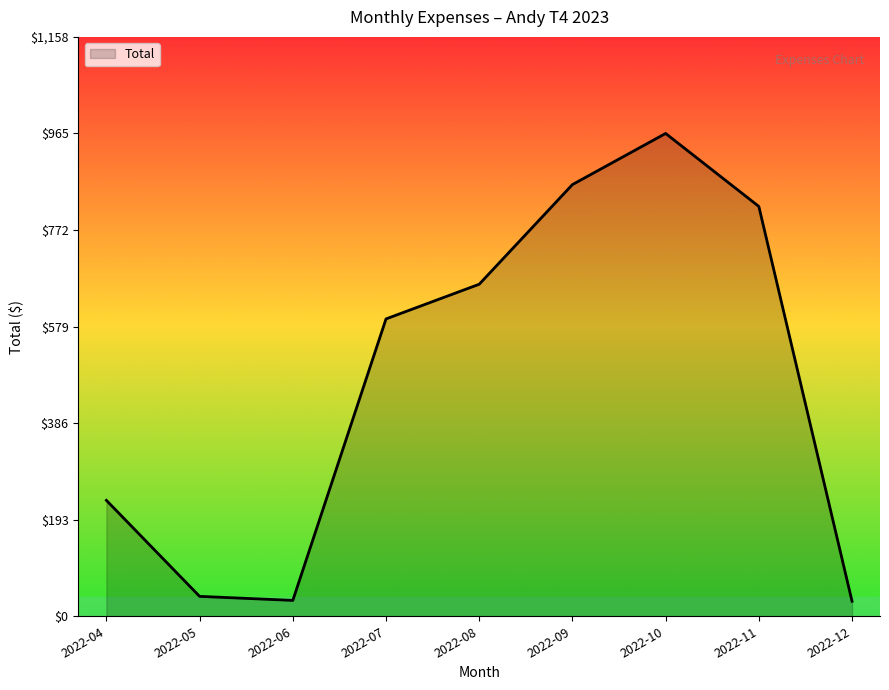

Which category has the highest value across all series?

2022-10